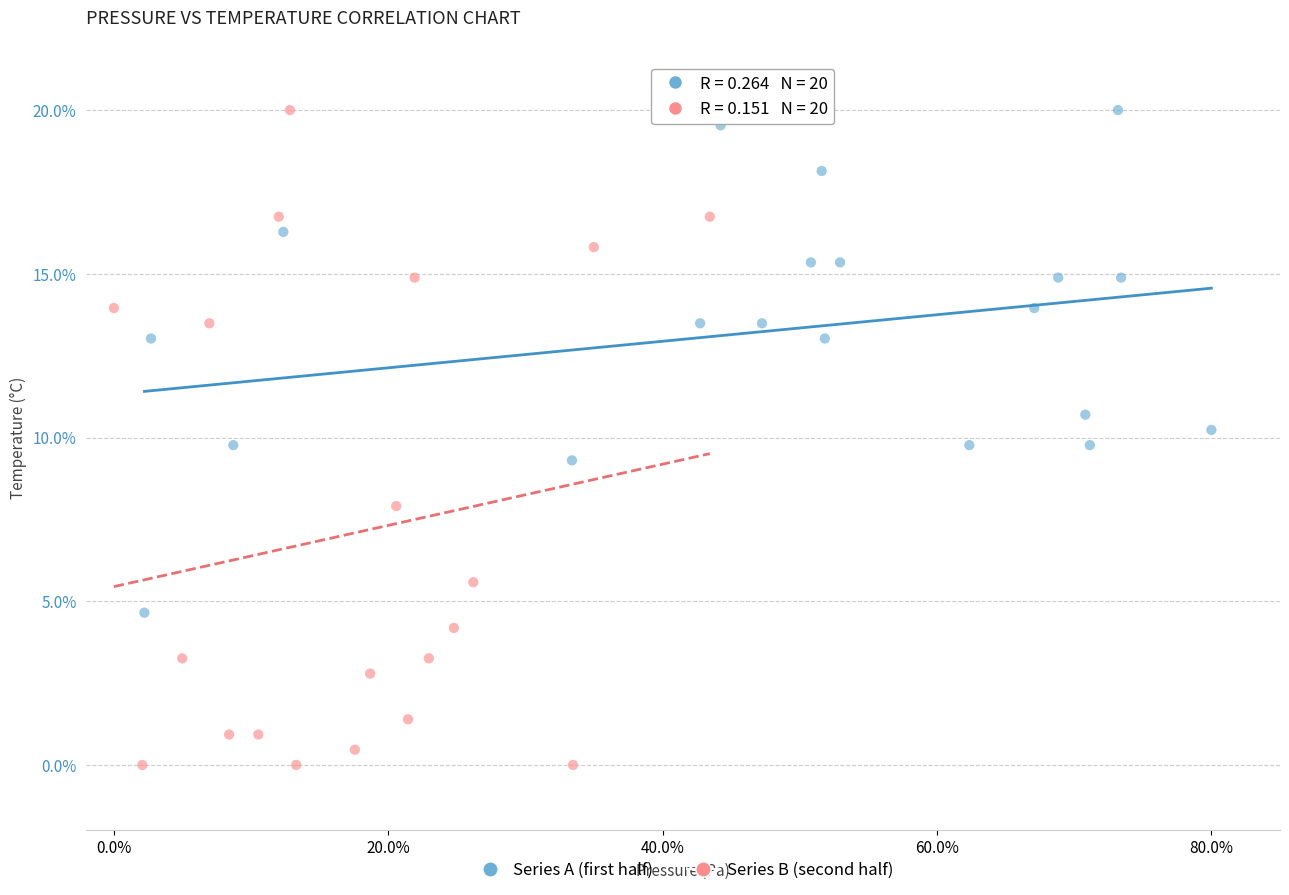

Which series reaches the minimum Y coordinate?

Series B (second half)